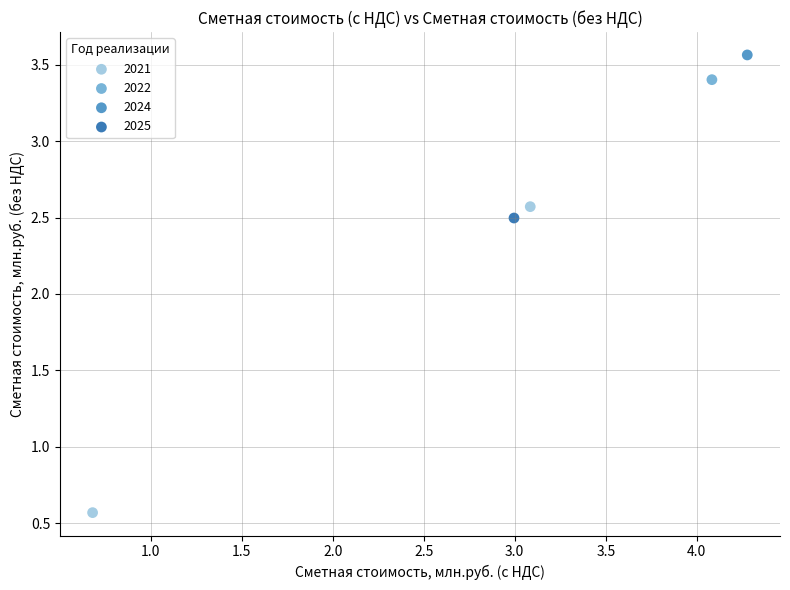

What are all the series names shown in the legend?

2021, 2022, 2024, 2025